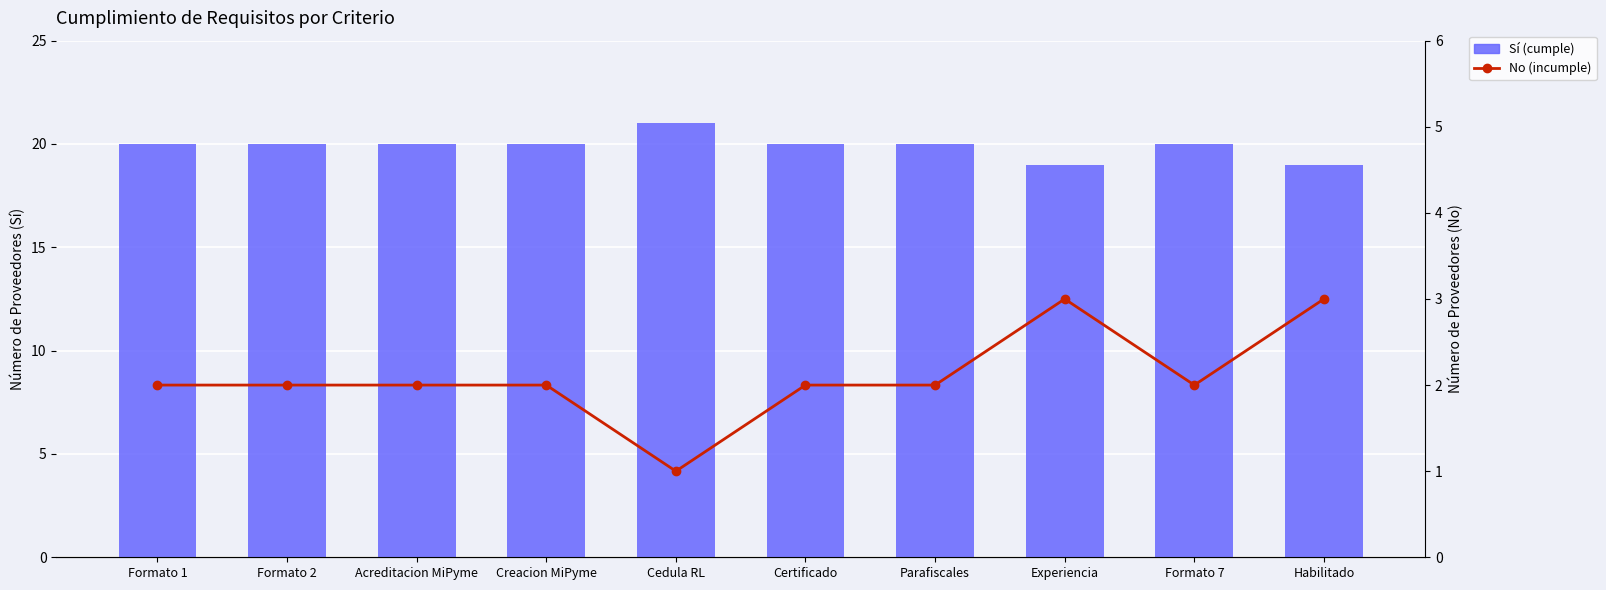

What is the value of the Sí (cumple) bar at the 2nd from the left?

20